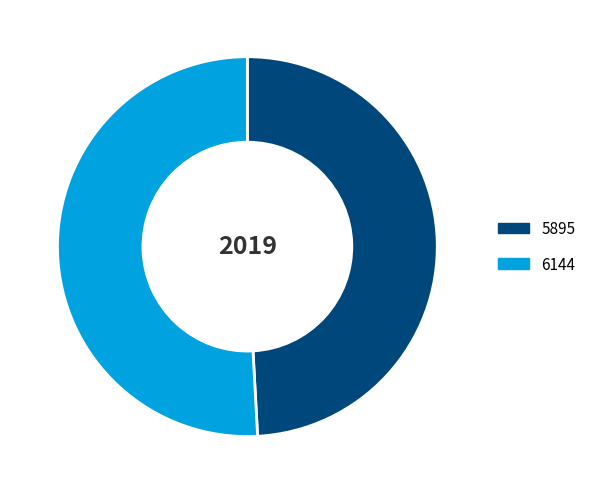

Which slice is the smallest?

5895